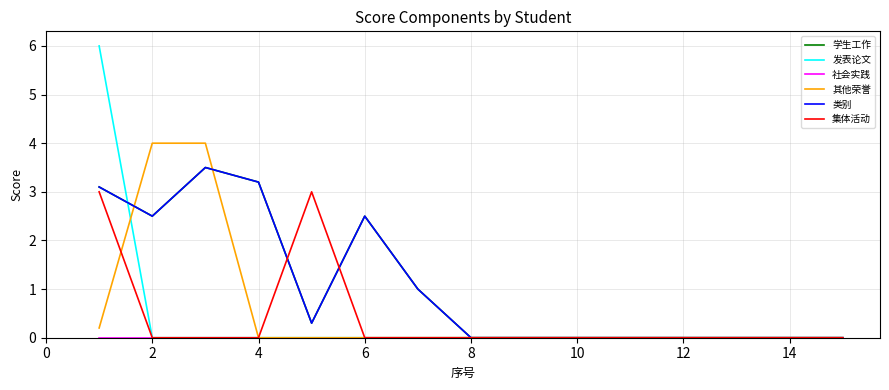

Reading right to left, what are all the values shown in this chart?

学生工作: 0.0	0.0	0.0	0.0	0.0	0.0	0.0	0.0	1.0	2.5	0.3	3.2	3.5	2.5	3.1
发表论文: 0.0	0.0	0.0	0.0	0.0	0.0	0.0	0.0	0.0	0.0	0.0	0.0	0.0	0.0	6.0
社会实践: 0.0	0.0	0.0	0.0	0.0	0.0	0.0	0.0	0.0	0.0	0.0	0.0	0.0	0.0	0.0
其他荣誉: 0.0	0.0	0.0	0.0	0.0	0.0	0.0	0.0	0.0	0.0	0.0	0.0	4.0	4.0	0.2
类别: 0.0	0.0	0.0	0.0	0.0	0.0	0.0	0.0	1.0	2.5	0.3	3.2	3.5	2.5	3.1
集体活动: 0.0	0.0	0.0	0.0	0.0	0.0	0.0	0.0	0.0	0.0	3.0	0.0	0.0	0.0	3.0